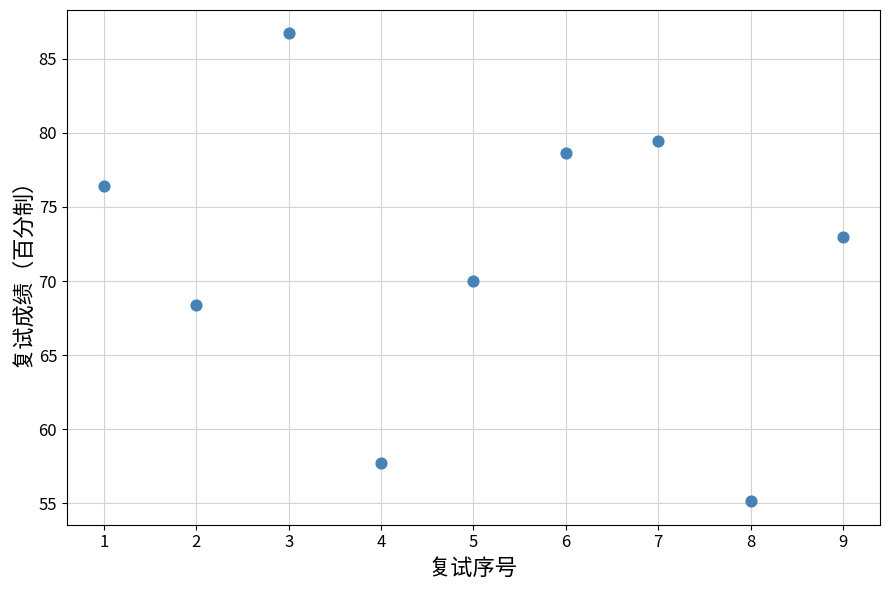

What is the range of Y values (max minus min)?

31.6